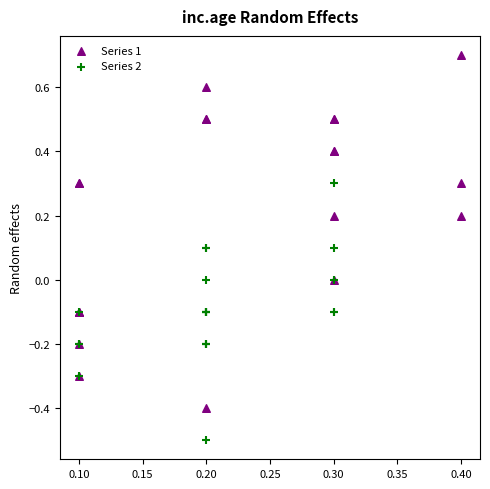

Which series contains the lowest Y value?

Series 2